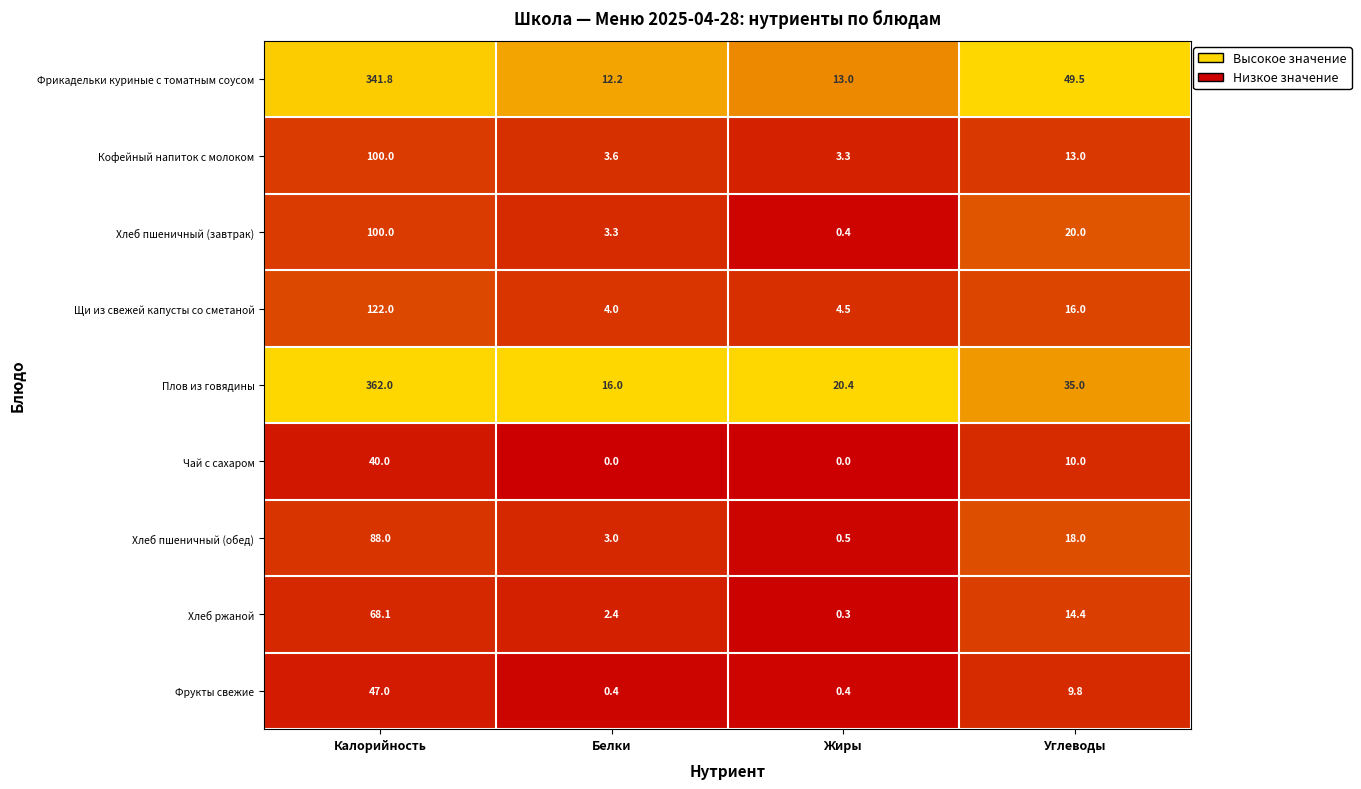

The Чай с сахаром series shows 17.8 at Углеводы. True or false?

False